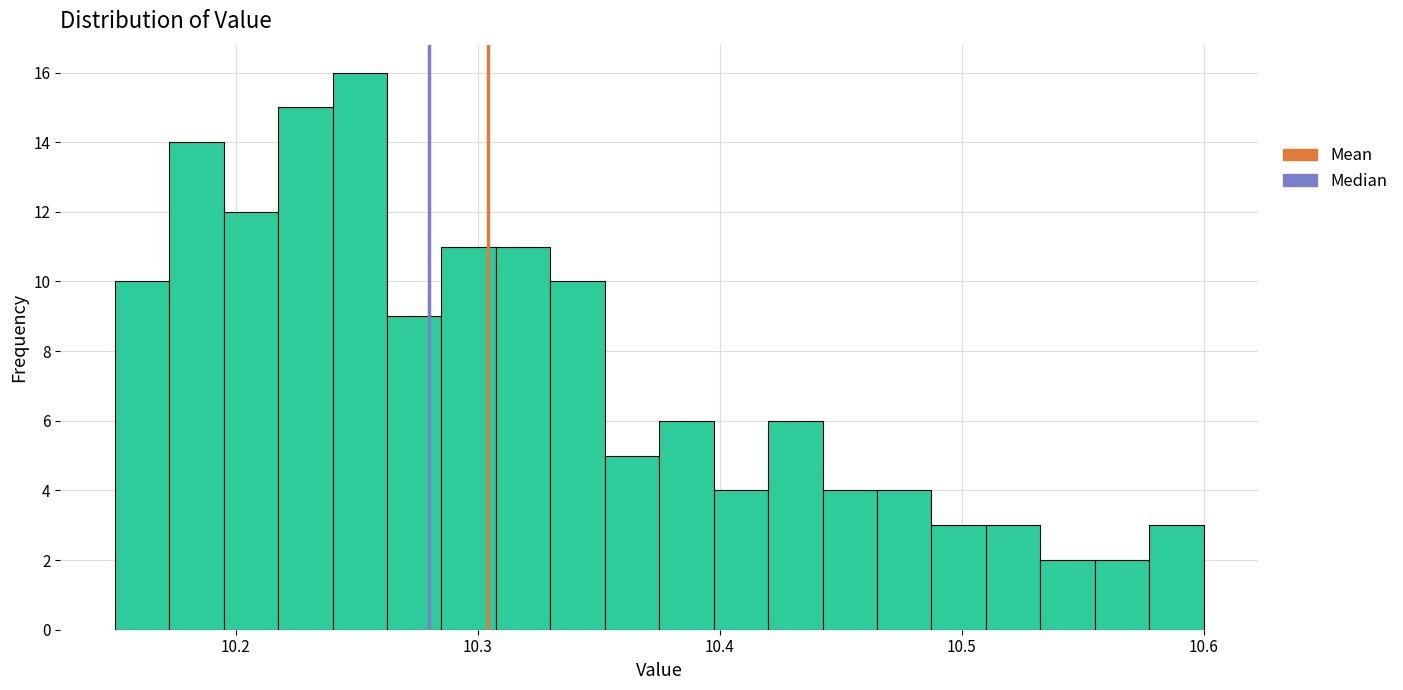

Around what value on the x-axis is the tallest bar? Give the approximate position of its centre, as read against the axis.

10.25